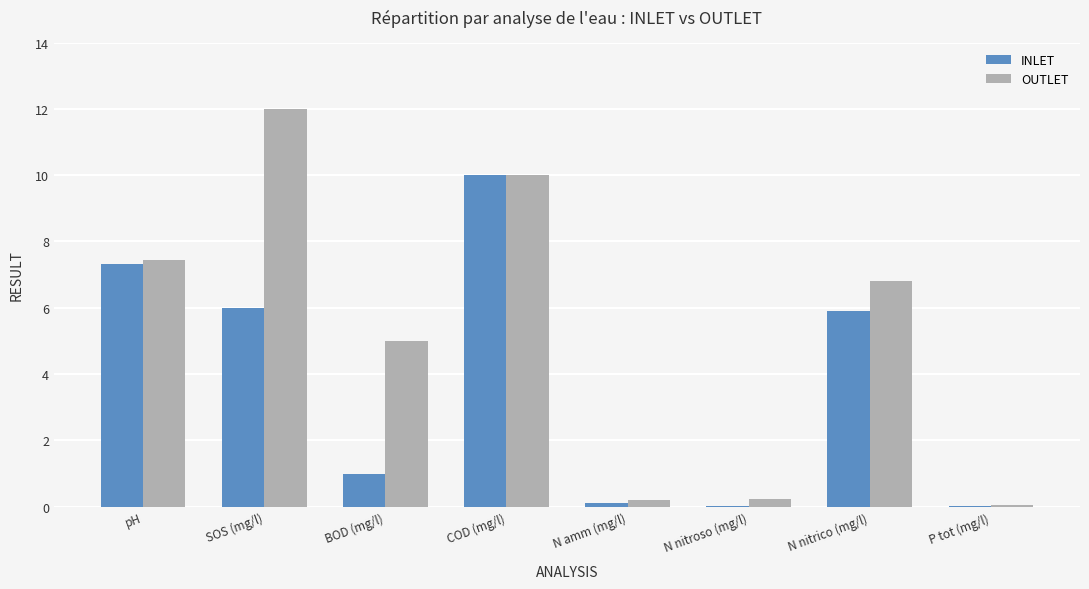

True or false: INLET has a value of 10.0 at COD (mg/l).

True